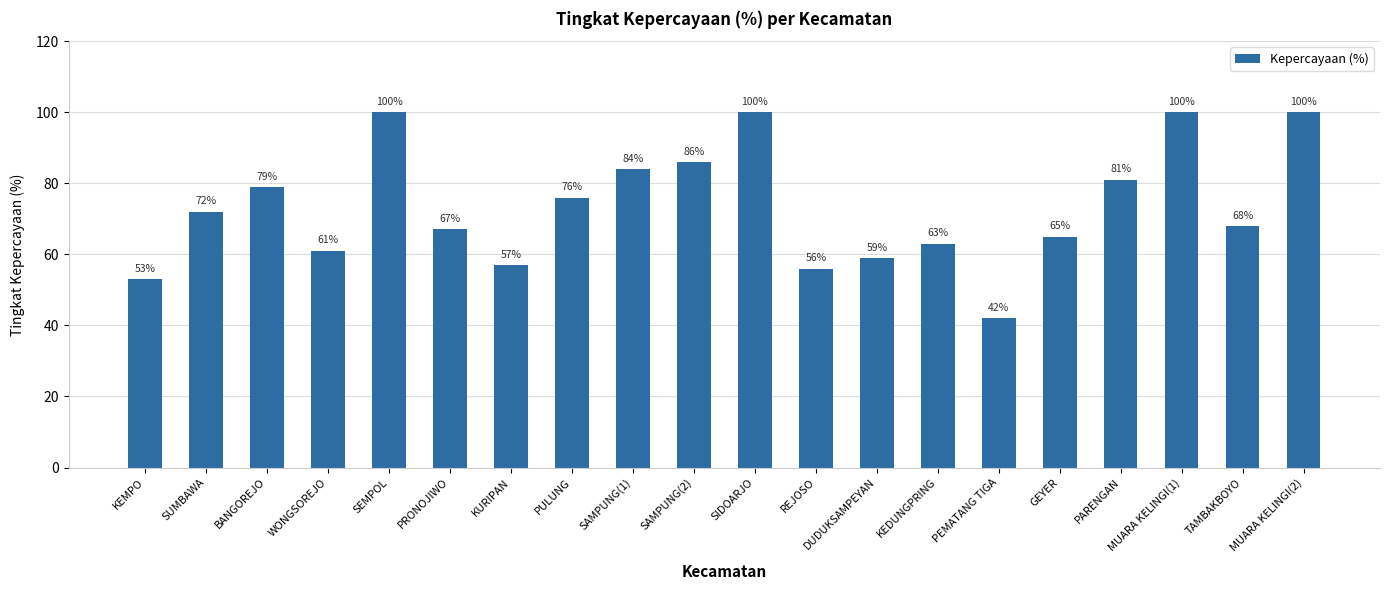

How many values are below 72?

10